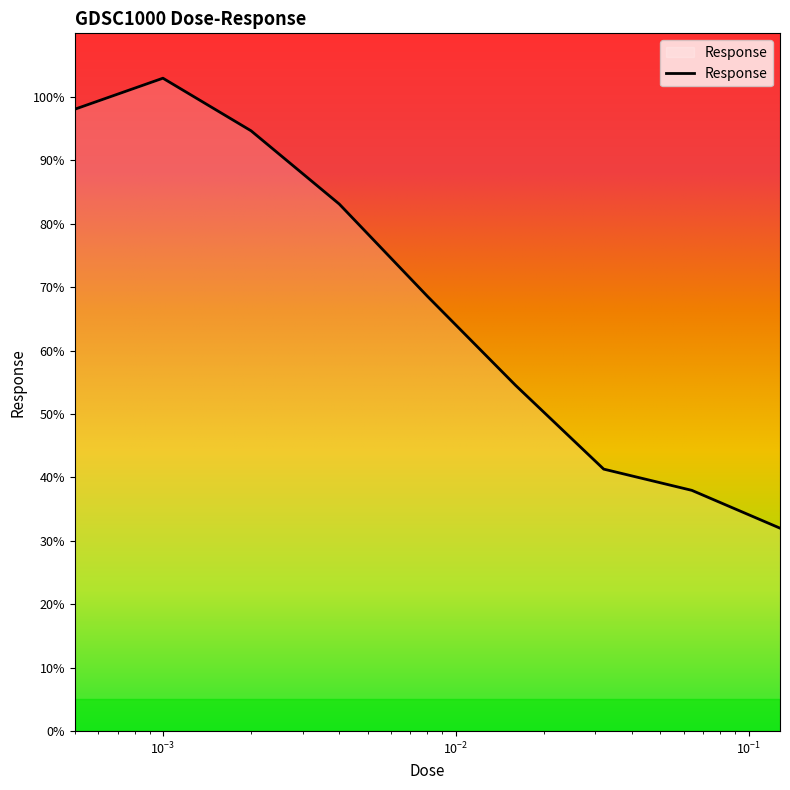

What is the difference between the maximum and minimum values?

70.9